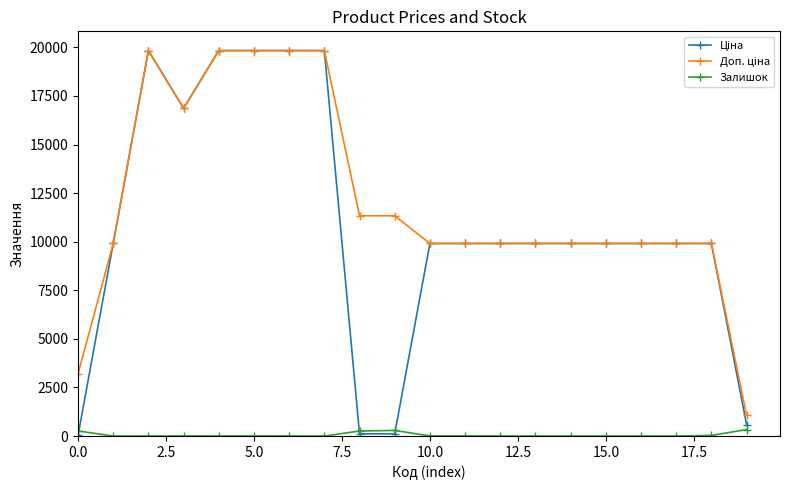

What is the difference between the maximum and minimum values in the Залишок series?

333.0